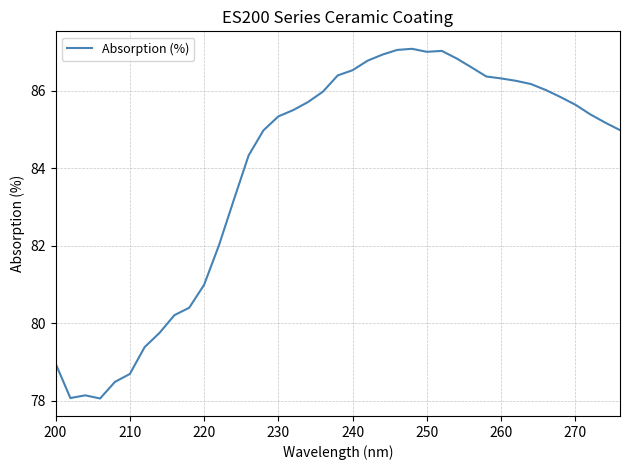

What is the smallest value displayed?

78.1